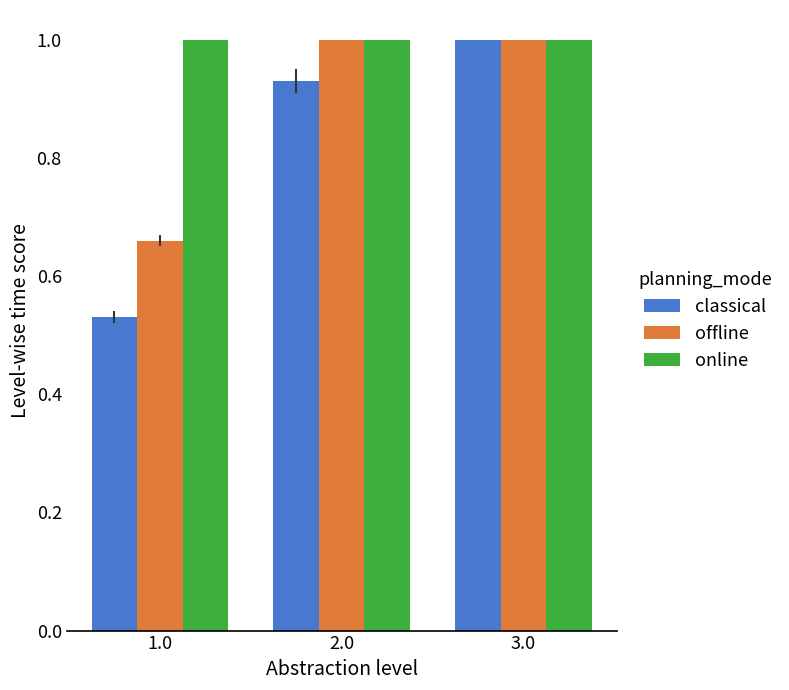

Which category has the highest value in the classical series?

3.0